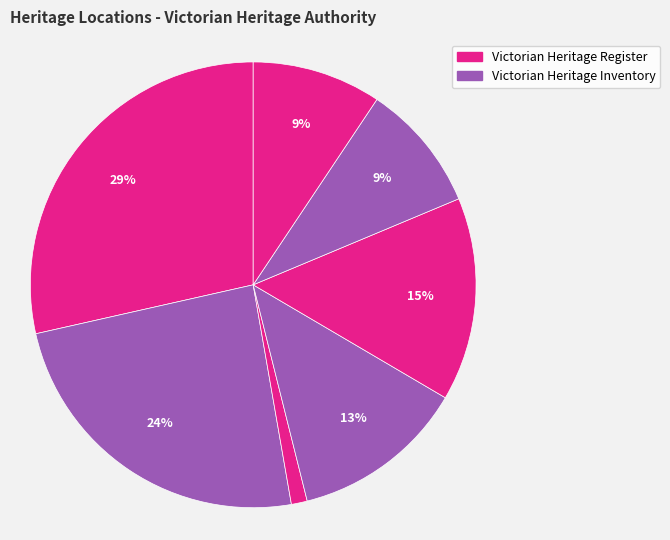

How many slices are in this pie chart?

7